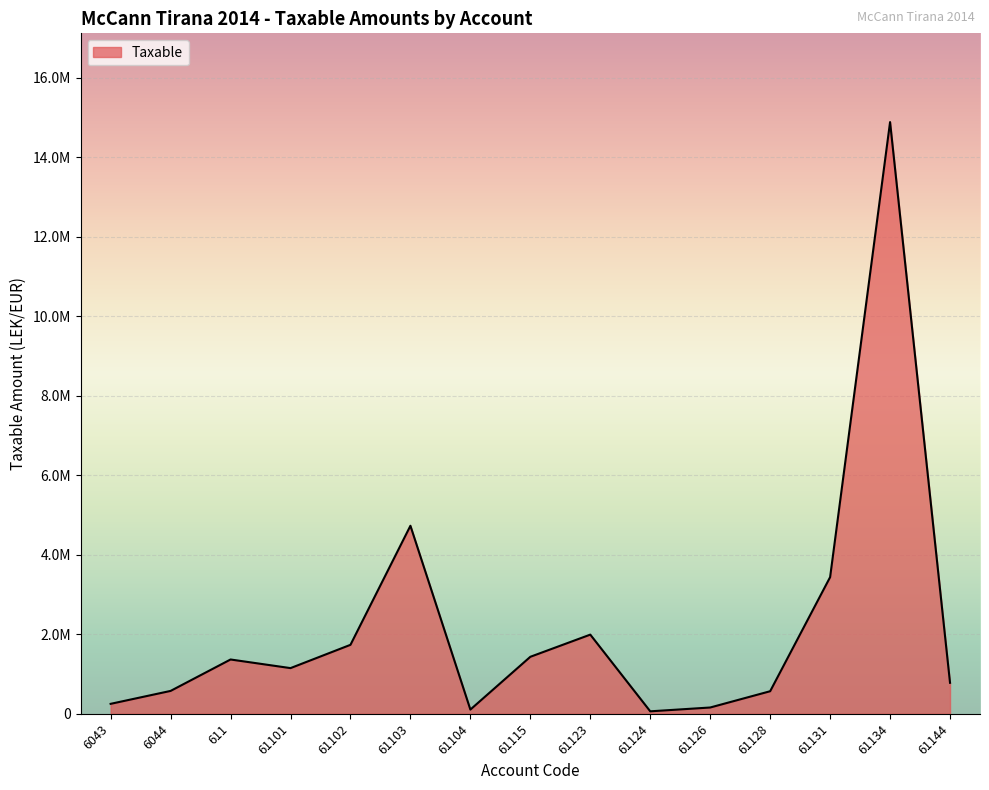

What is the ratio of the value at 6044 to the value at 61102?

0.3